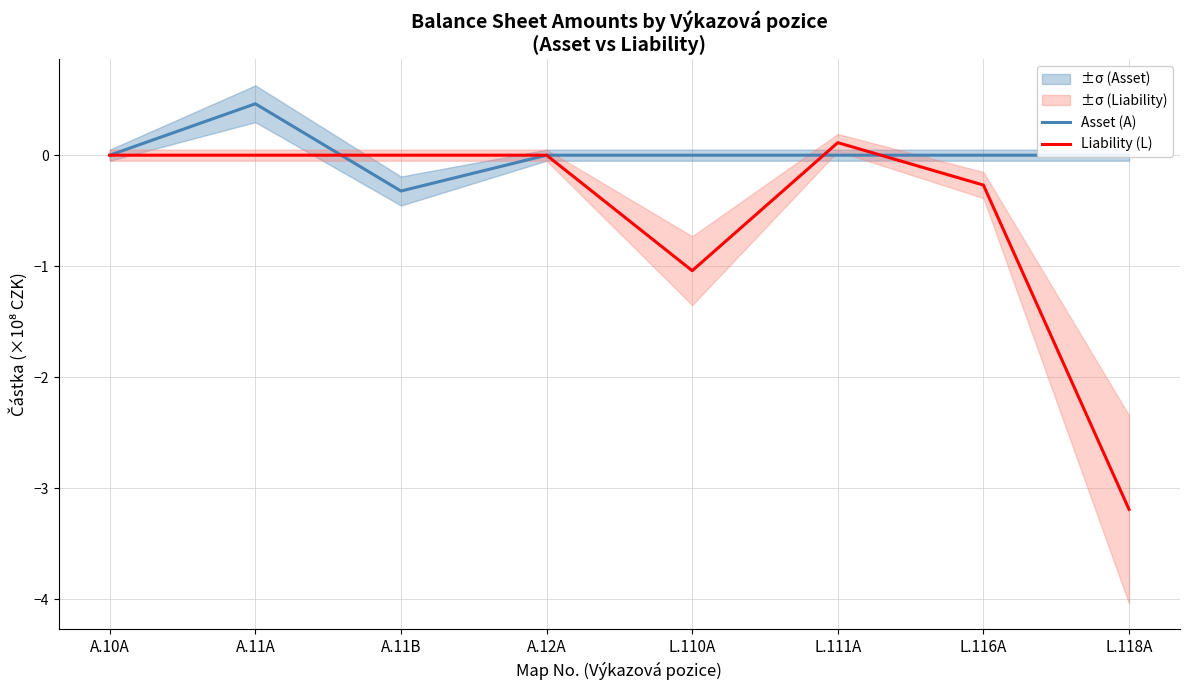

What is the maximum value for Liability (L)?

0.1